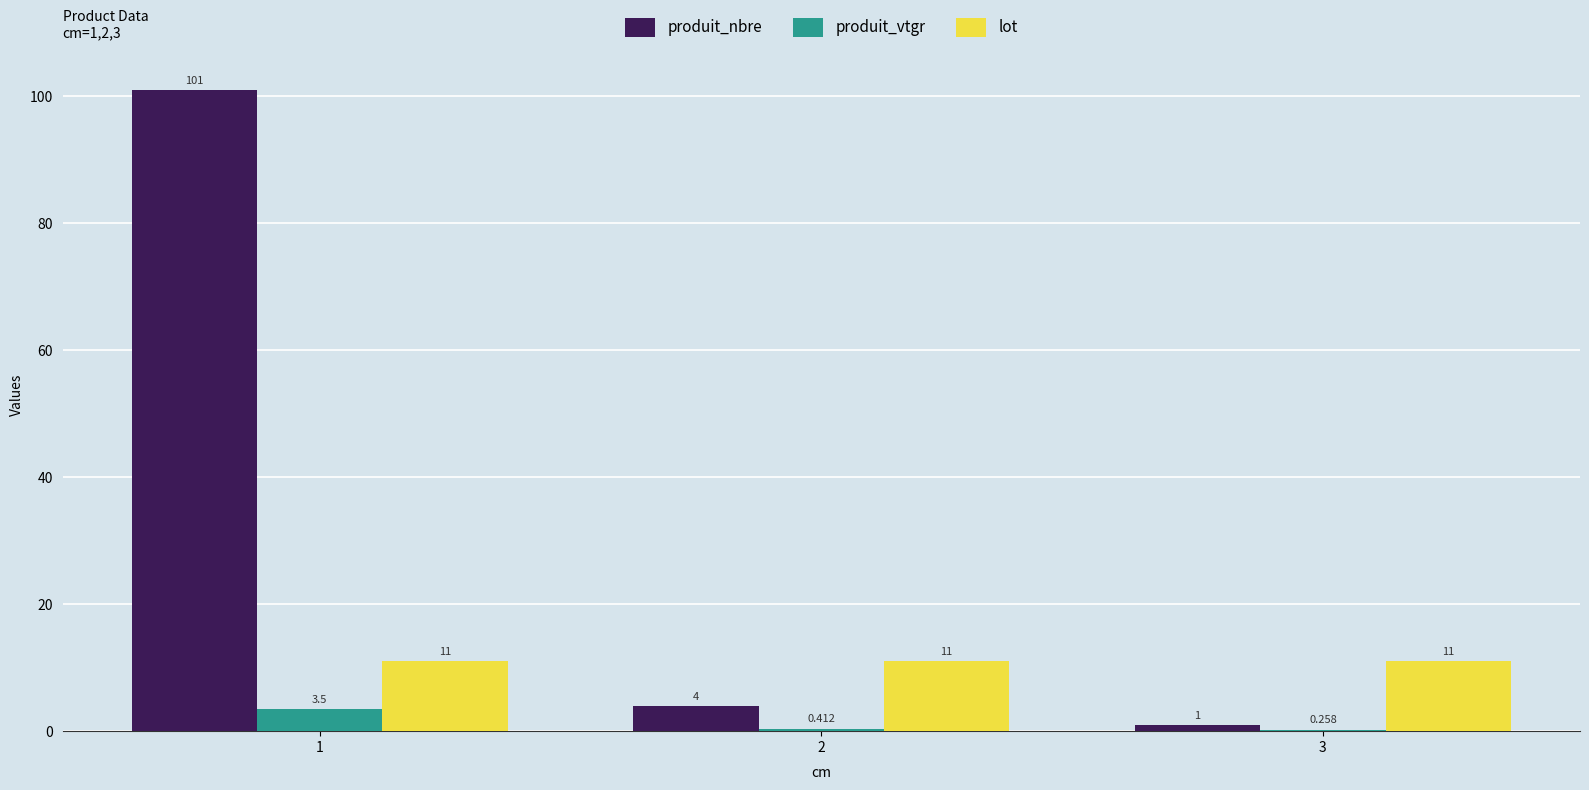

Between 1 and 2, which series saw the biggest shift?

produit_nbre